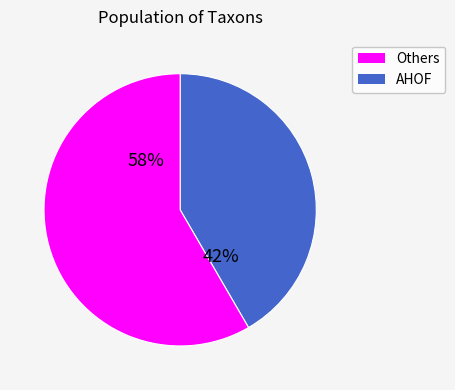

To the nearest percent, what is the average slice percentage?

50%